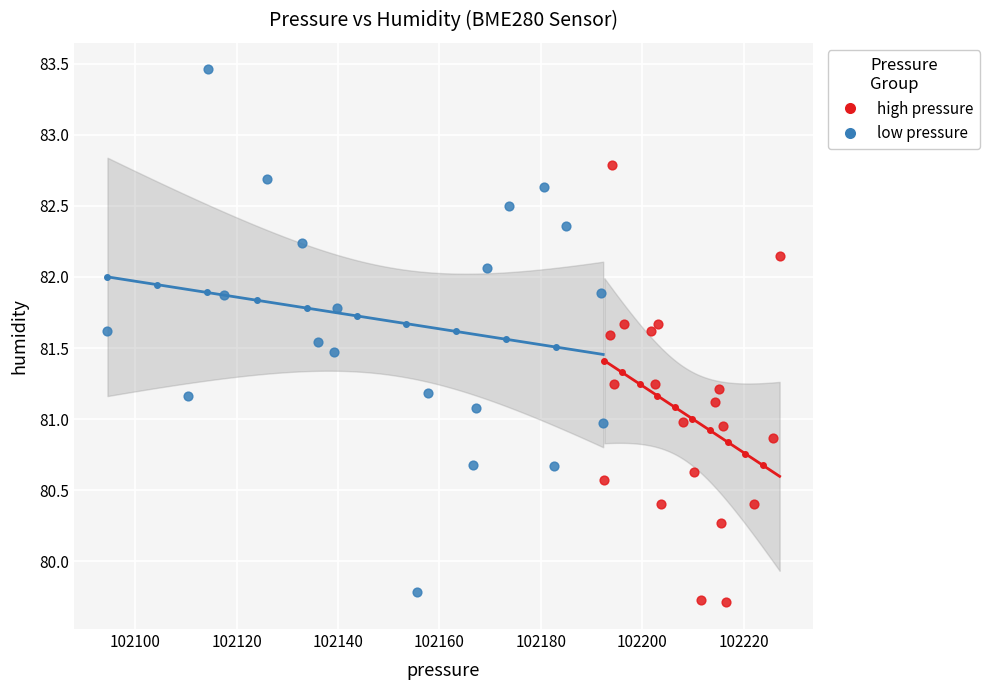

Which series has the widest spread of Y values?

low pressure